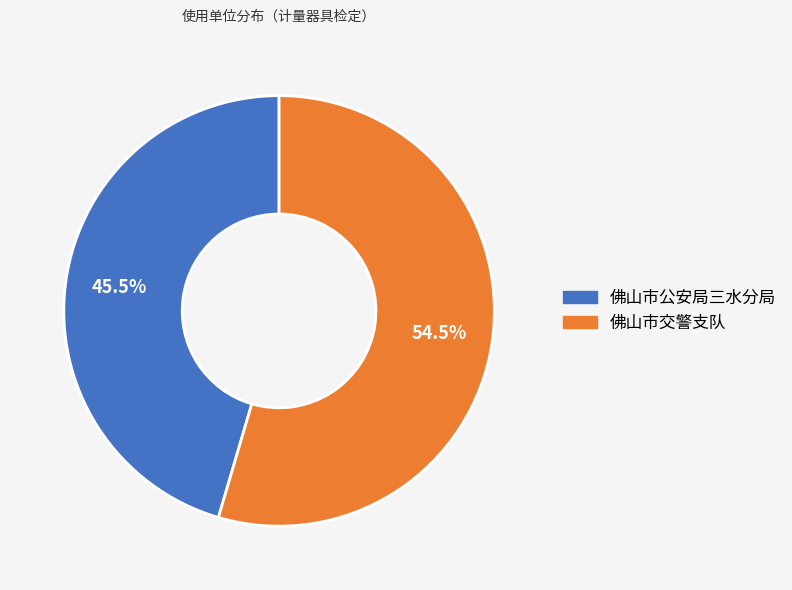

How much of the chart is everything except 佛山市公安局三水分局?

54.5%